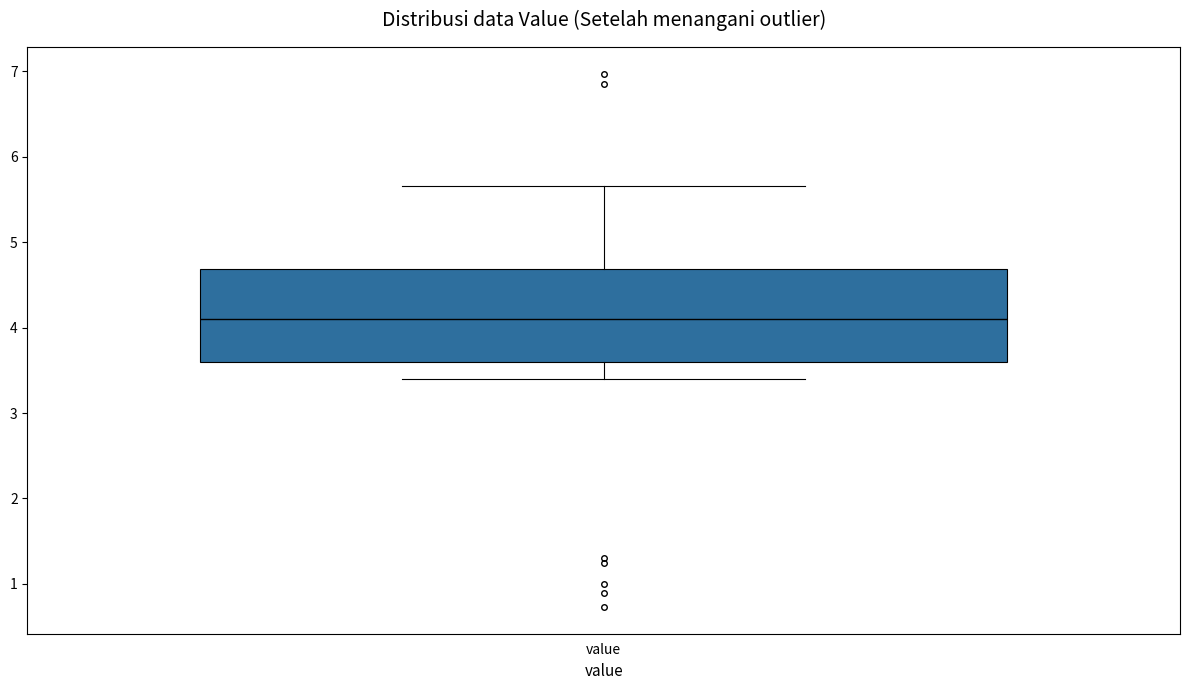

Read this box plot against the y-axis: the position of the median line, the range covered by the box, and the ends of both whiskers. The values are not printed on the chart, so give them approximately, as read against the axis.

median 4.1, box 3.6 to 4.7, whiskers 3.4 to 5.7